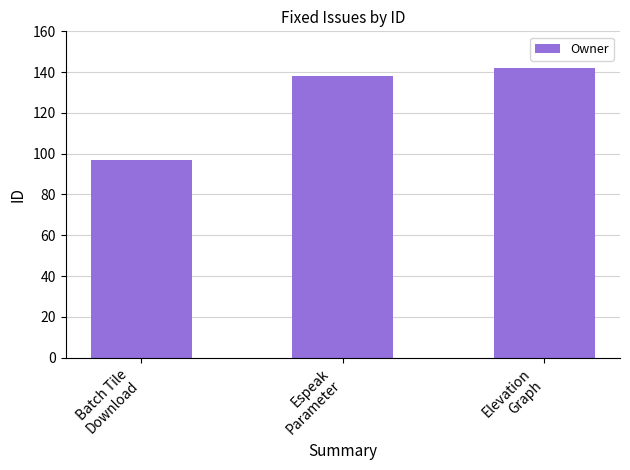

List the labels in order of value, largest first.

Elevation
Graph, Espeak
Parameter, Batch Tile
Download